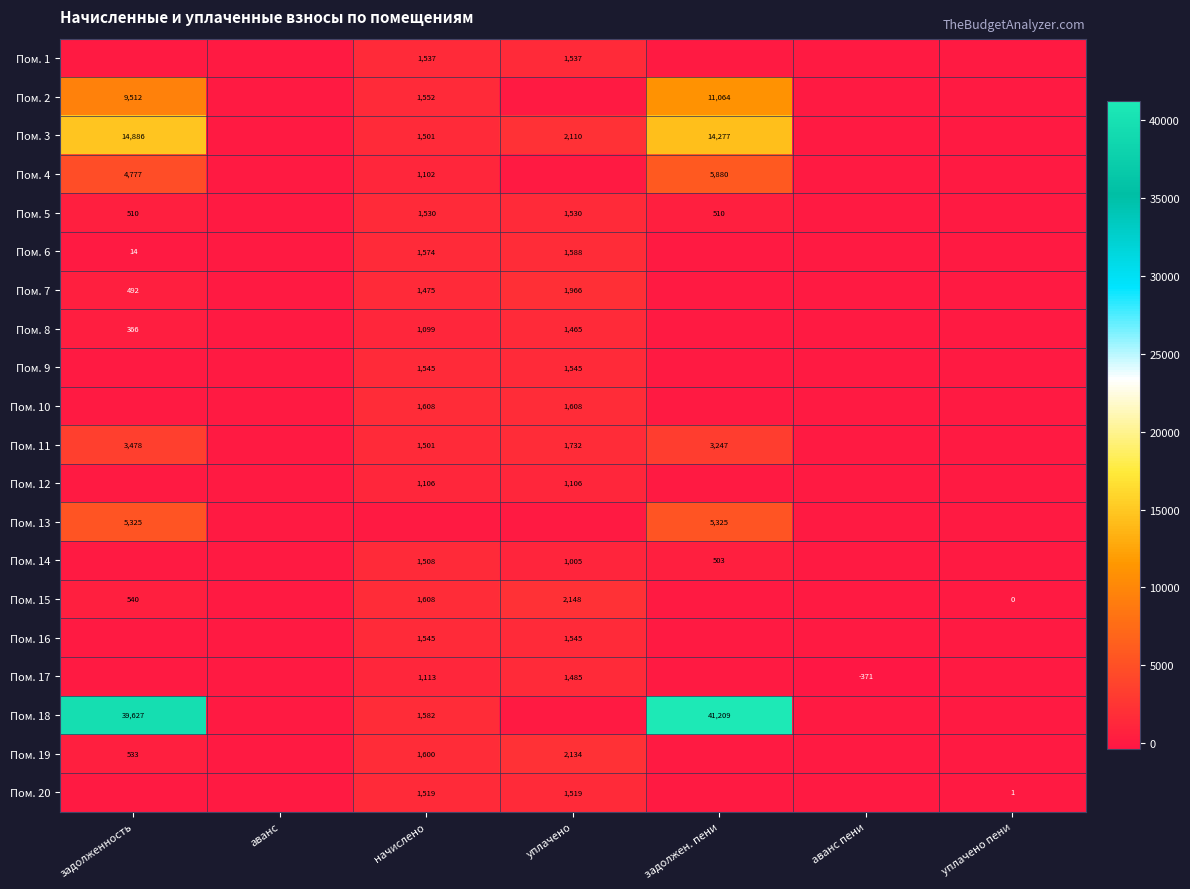

What is the sum of the Пом. 15 values at начислено and уплачено?

3756